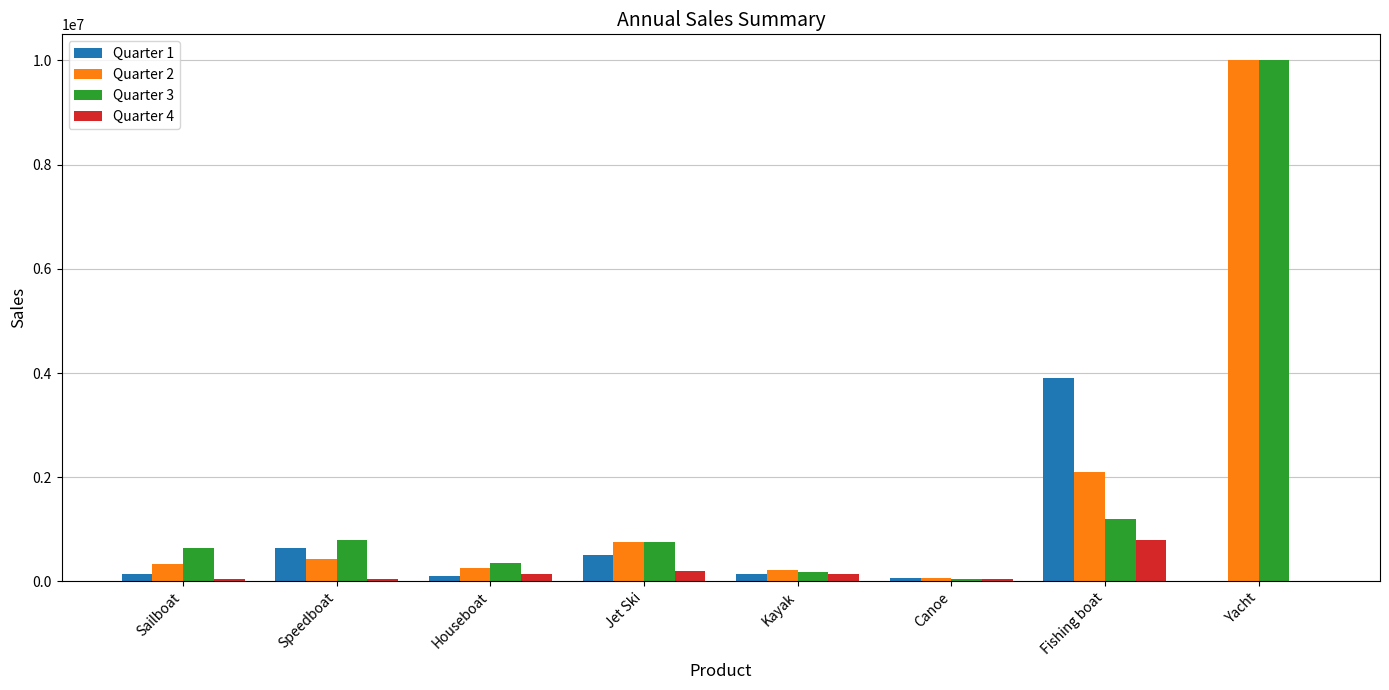

Is it true that Quarter 1 equals -2617487 at Yacht?

False